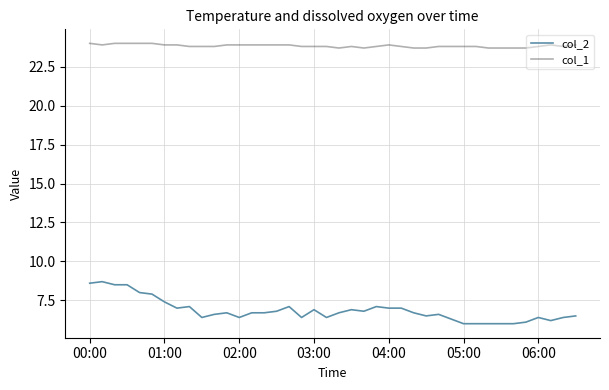

List the series in order of their peak value, highest first.

col_1, col_2